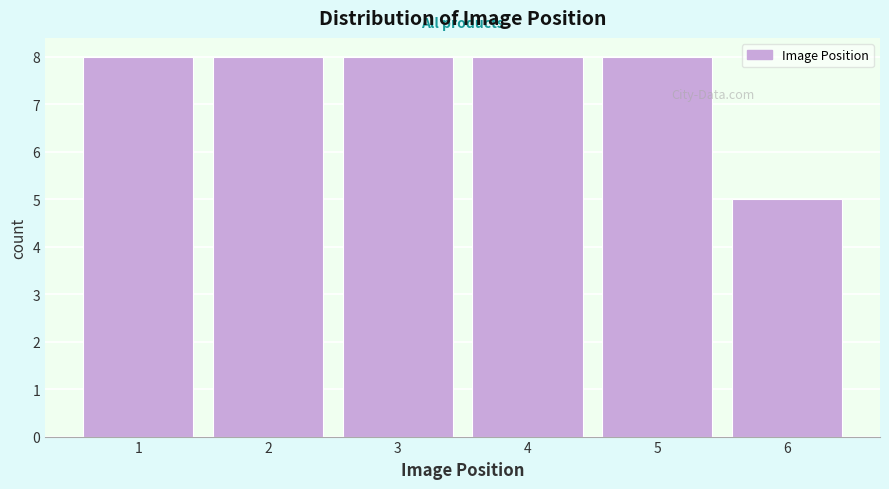

Reading left to right, list all the values displayed in this chart.

8	8	8	8	8	5